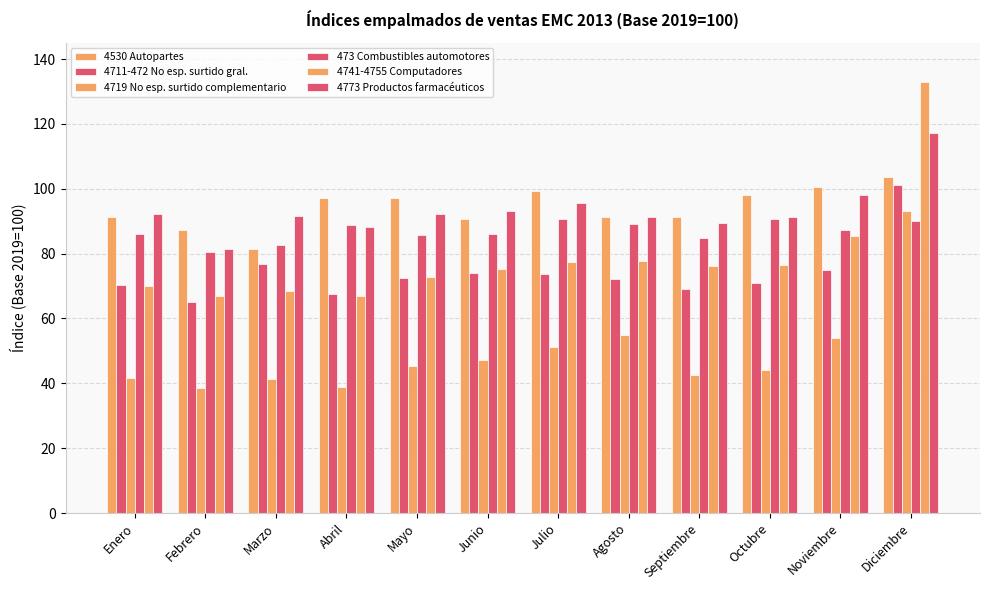

Are the bars grouped side by side (vs. stacked)?

Yes